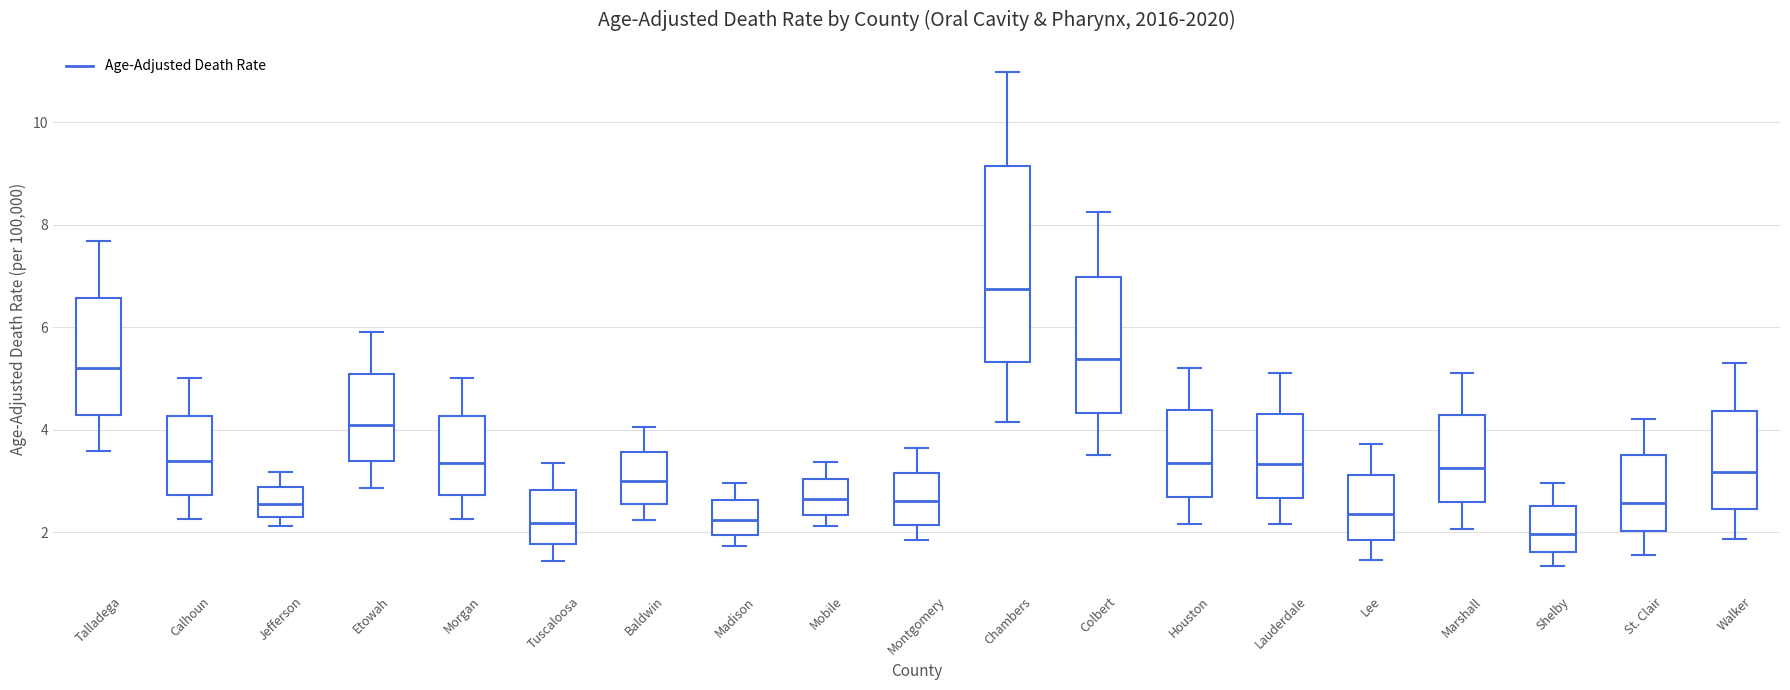

Reading left to right, transcribe this box plot: for each box, give where its median line is, the range the box spans, and where its two whiskers end, as read against the y-axis. The values are not printed on the chart, so give them approximately, as read against the axis.

Talladega: median 5.2, box 4.2 to 6.6, whiskers 3.6 to 7.6
Calhoun: median 3.4, box 2.8 to 4.2, whiskers 2.2 to 5.0
Jefferson: median 2.6, box 2.4 to 2.8, whiskers 2.2 to 3.2
Etowah: median 4.0, box 3.4 to 5.0, whiskers 2.8 to 6.0
Morgan: median 3.4, box 2.8 to 4.2, whiskers 2.2 to 5.0
Tuscaloosa: median 2.2, box 1.8 to 2.8, whiskers 1.4 to 3.4
Baldwin: median 3.0, box 2.6 to 3.6, whiskers 2.2 to 4.0
Madison: median 2.2, box 2.0 to 2.6, whiskers 1.8 to 3.0
Mobile: median 2.6, box 2.4 to 3.0, whiskers 2.2 to 3.4
Montgomery: median 2.6, box 2.2 to 3.2, whiskers 1.8 to 3.6
Chambers: median 6.8, box 5.4 to 9.2, whiskers 4.2 to 11.0
Colbert: median 5.4, box 4.4 to 7.0, whiskers 3.6 to 8.2
Houston: median 3.4, box 2.6 to 4.4, whiskers 2.2 to 5.2
Lauderdale: median 3.4, box 2.6 to 4.4, whiskers 2.2 to 5.2
Lee: median 2.4, box 1.8 to 3.2, whiskers 1.4 to 3.8
Marshall: median 3.2, box 2.6 to 4.2, whiskers 2.0 to 5.2
Shelby: median 2.0, box 1.6 to 2.6, whiskers 1.4 to 3.0
St. Clair: median 2.6, box 2.0 to 3.4, whiskers 1.6 to 4.2
Walker: median 3.2, box 2.4 to 4.4, whiskers 1.8 to 5.2